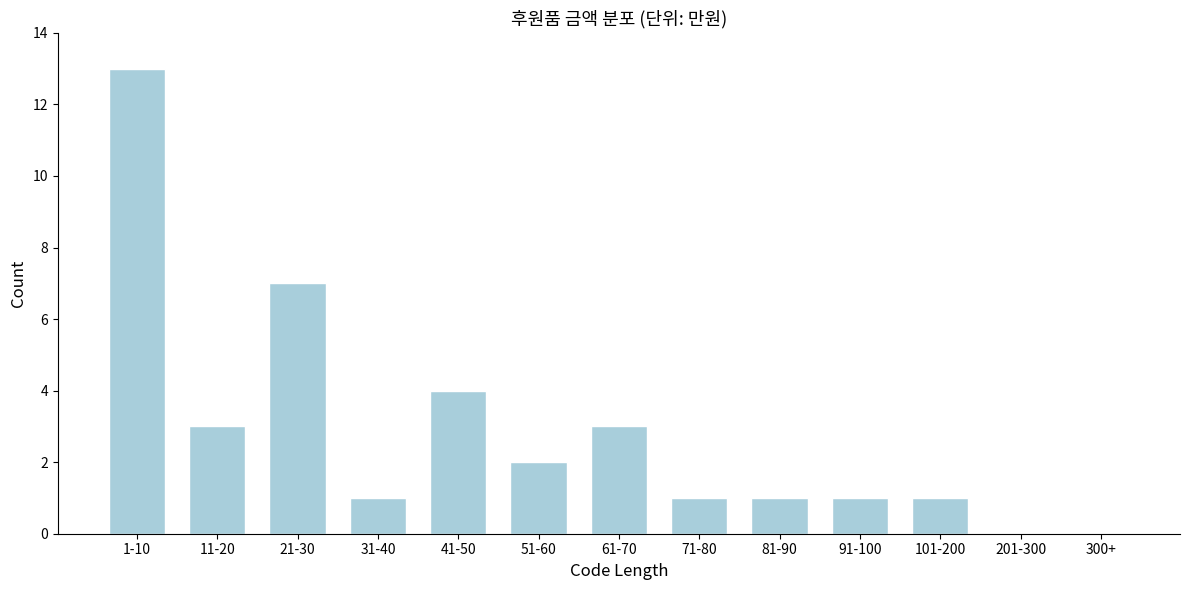

Reading left to right, extract all data points from this chart.

1-10=13	11-20=3	21-30=7	31-40=1	41-50=4	51-60=2	61-70=3	71-80=1	81-90=1	91-100=1	101-200=1	201-300=0	300+=0